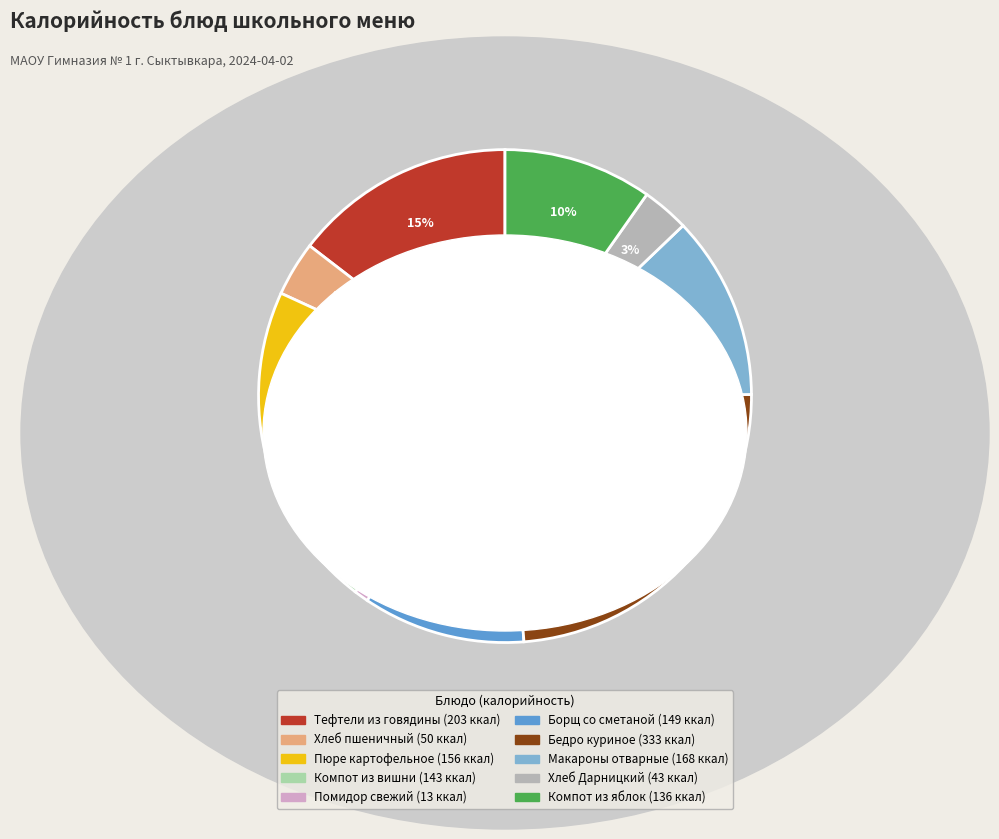

Which has a higher value, Хлеб пшеничный or Компот из яблок?

Компот из яблок